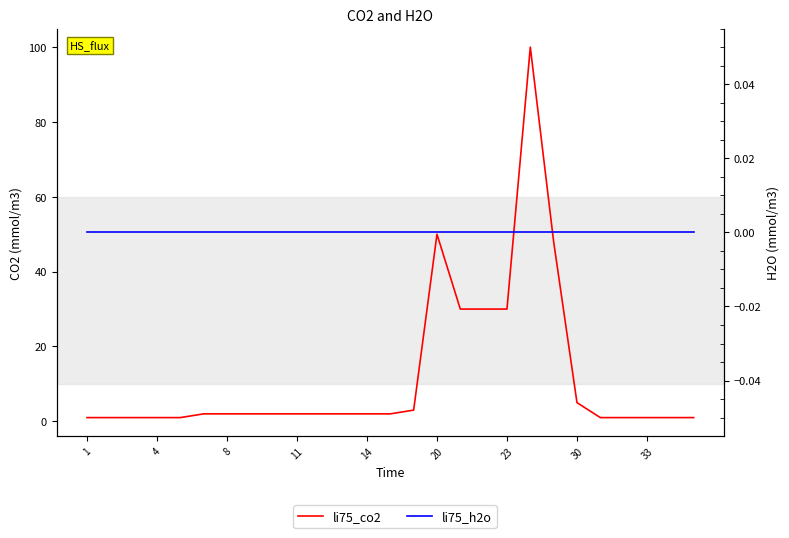

List the series in order of their overall mean, lowest first.

li75_h2o, li75_co2